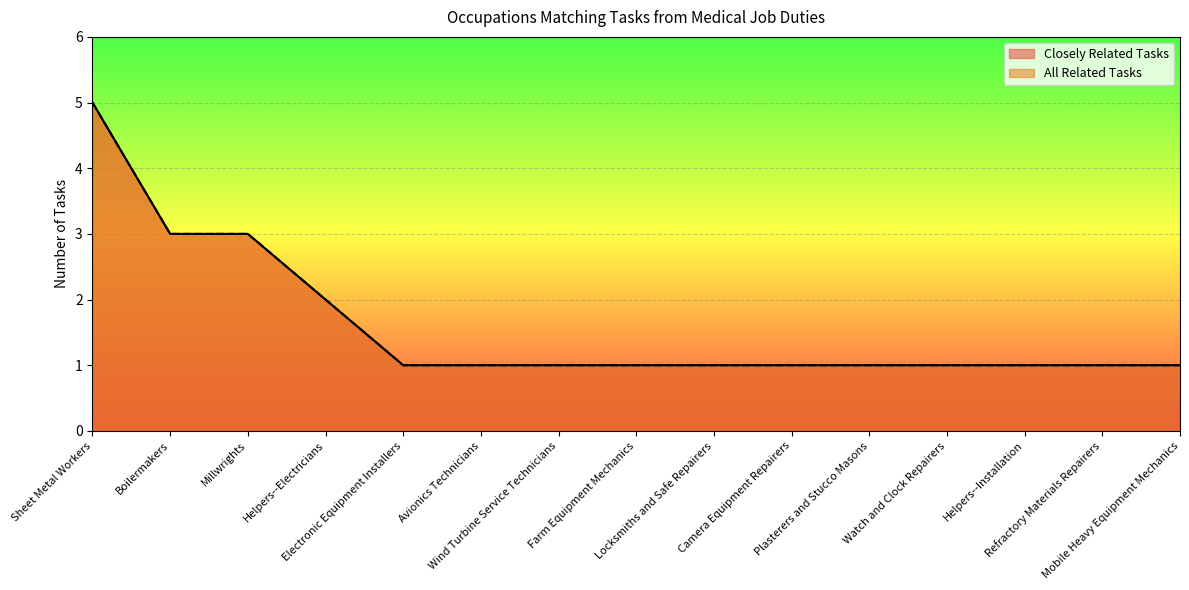

Count the number of categories in the chart.

15